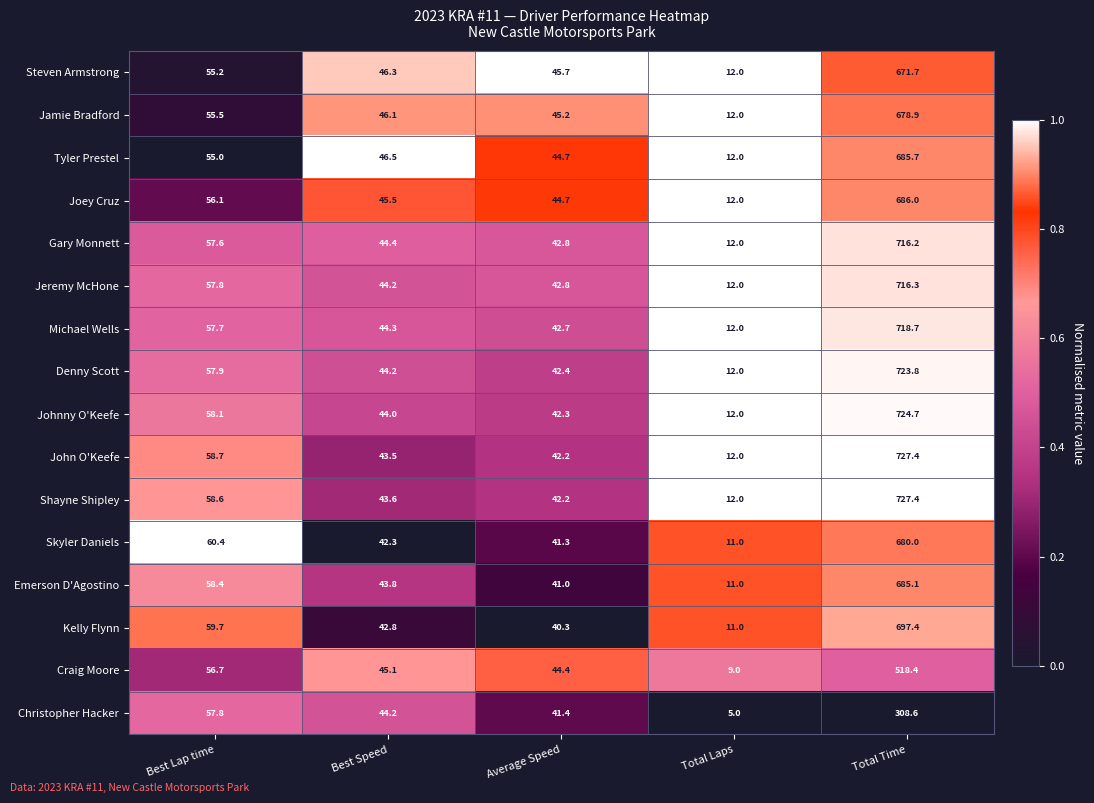

The value of Christopher Hacker at Average Speed is 41.4. True or false?

True